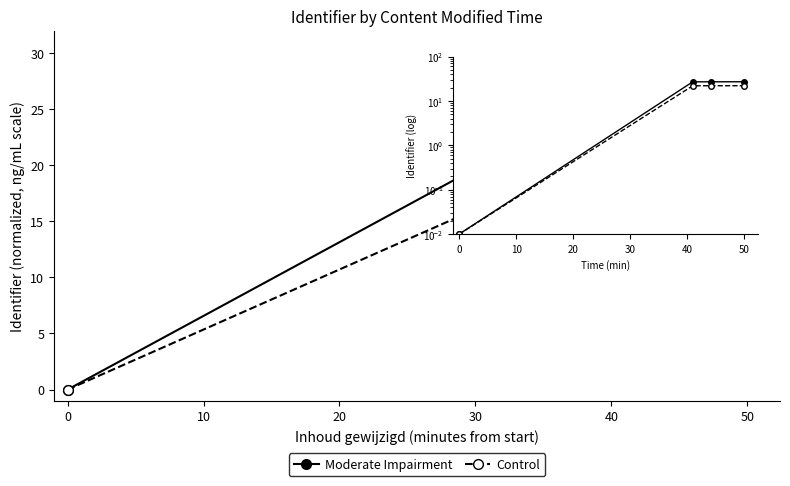

Which series has the largest total across all categories?

Moderate Impairment